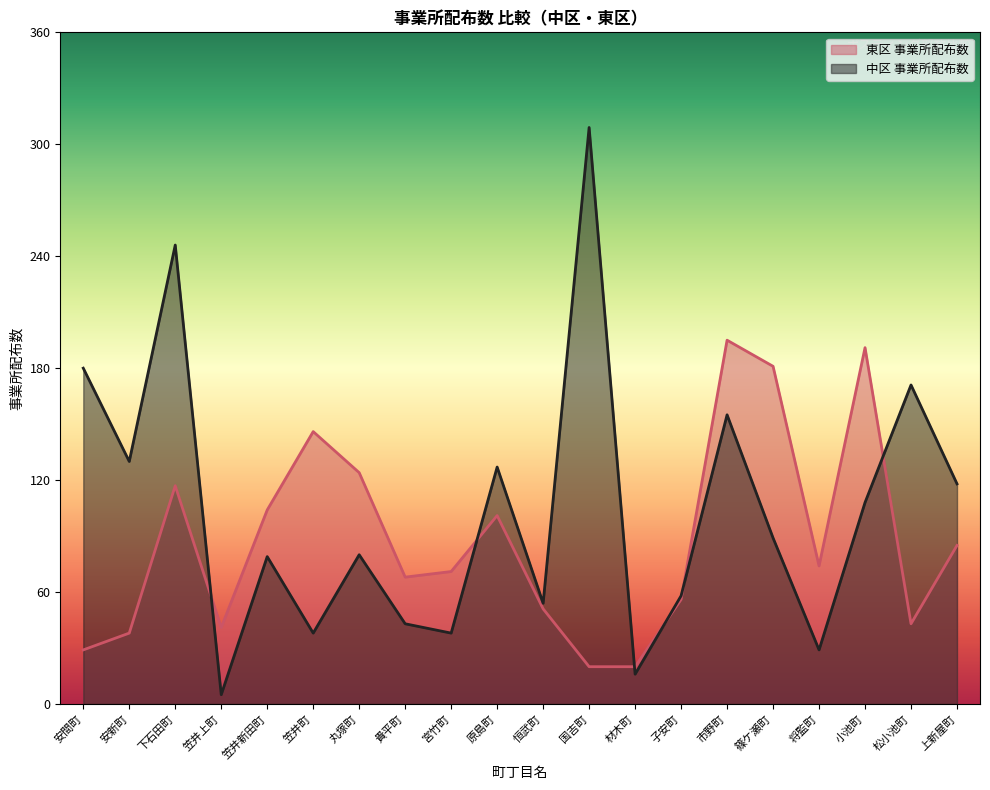

What is the label of the 2nd point from the right?

松小池町